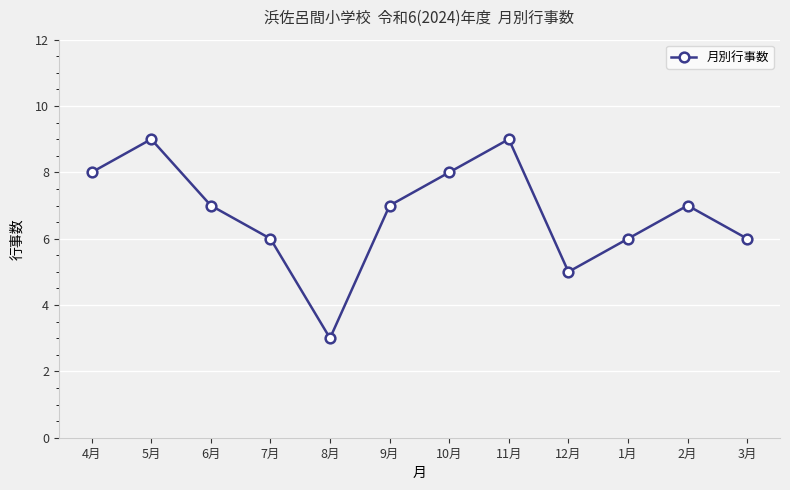

True or false: the data shows 8 at 4月.

True